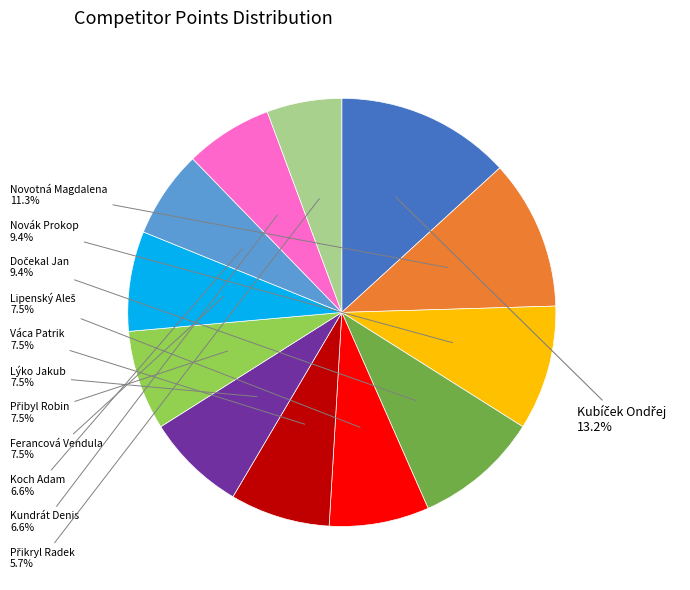

Does any single category account for the majority?

No